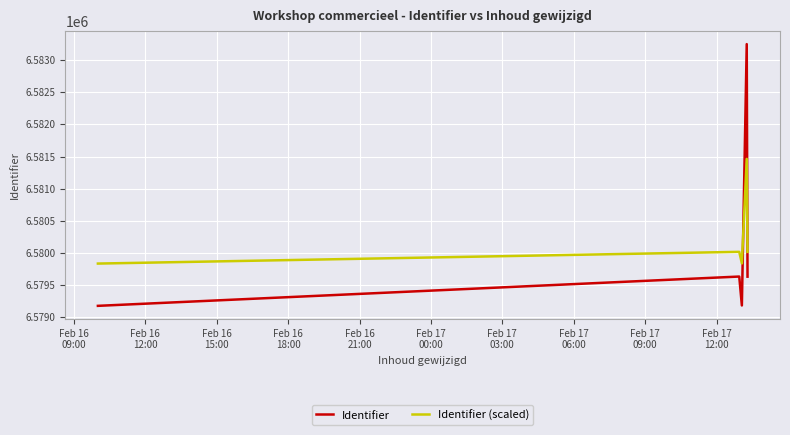

What is the difference between the maximum and minimum values in the Identifier series?

4073.0